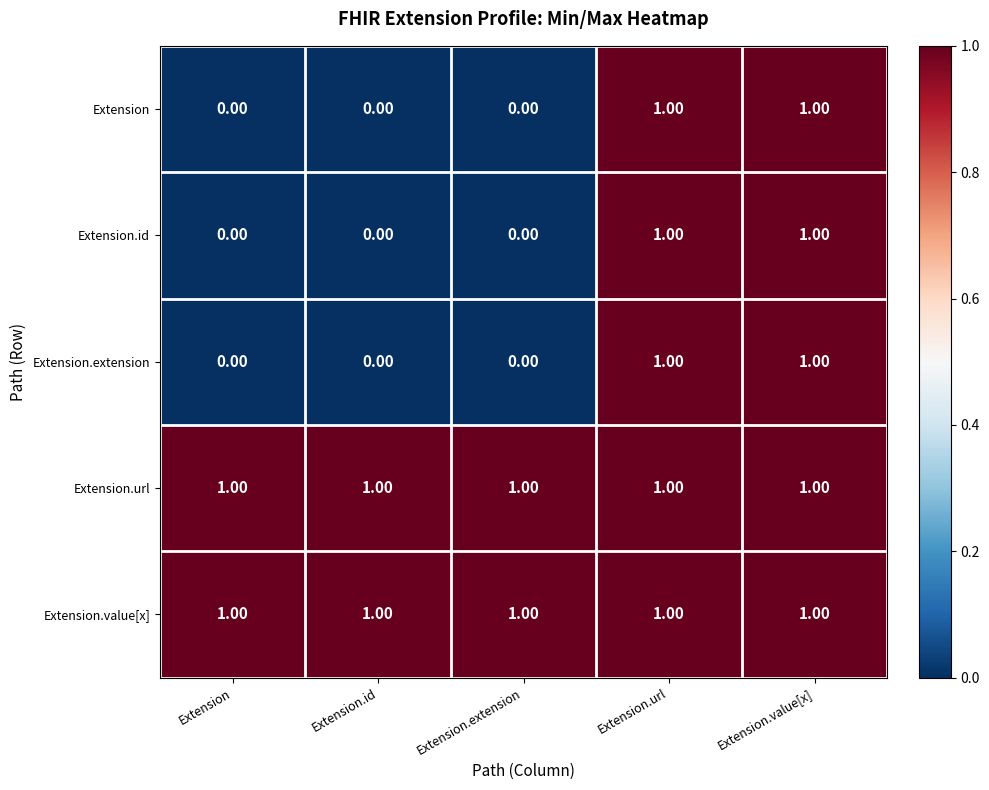

What is the spread (max minus min) of values at Extension.extension?

1